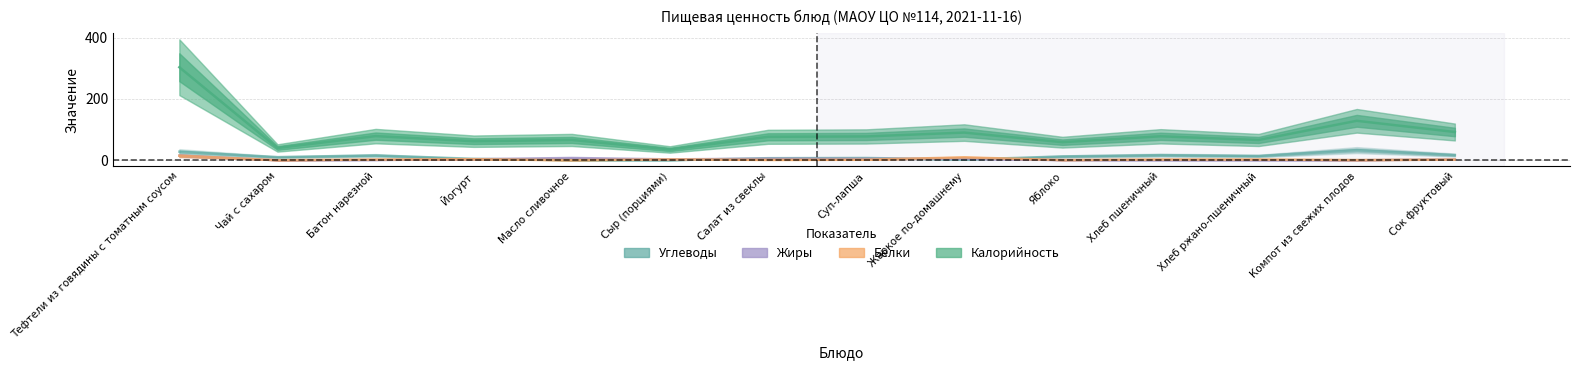

Which has a higher value, Компот из свежих плодов or Тефтели из говядины с томатным соусом?

Компот из свежих плодов